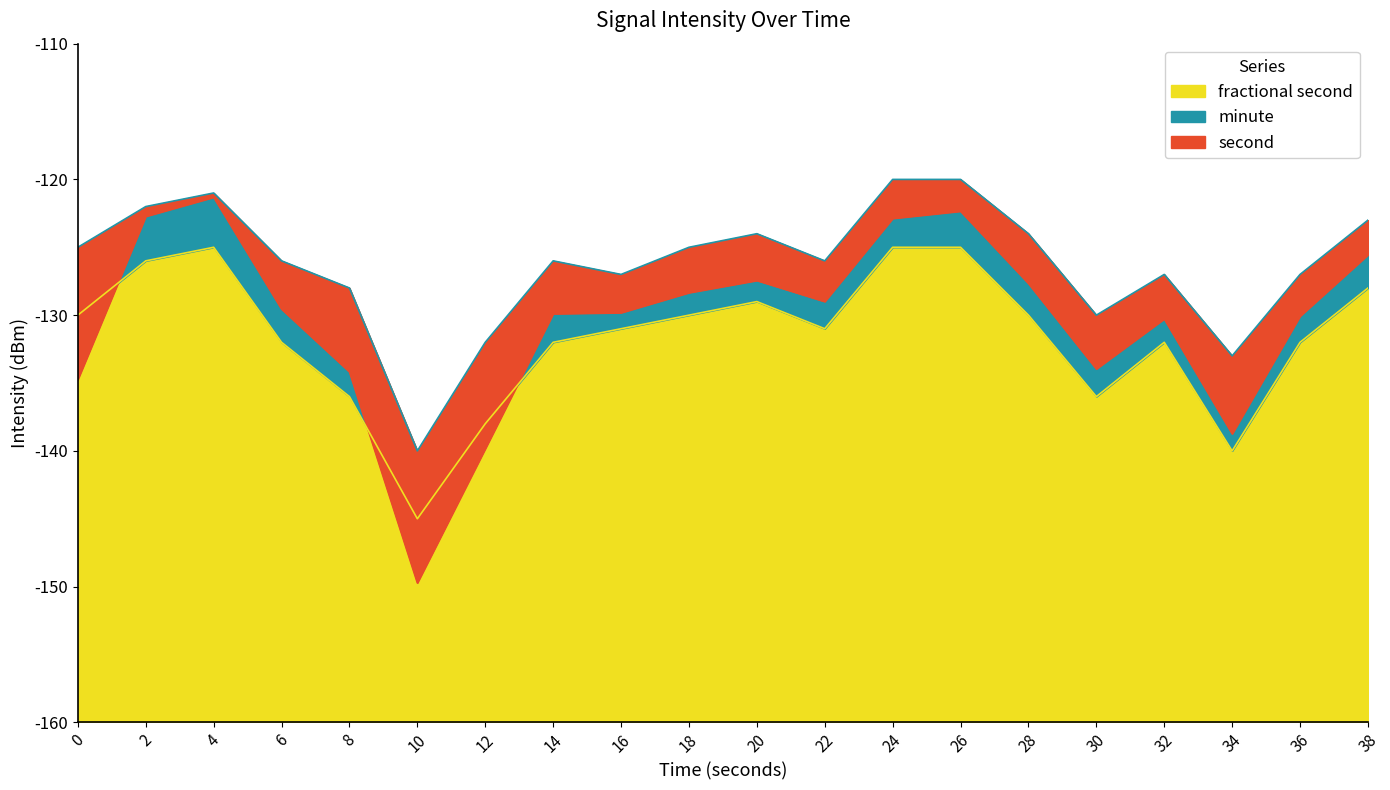

True or false: fractional second has a value of -131 at 22.

True